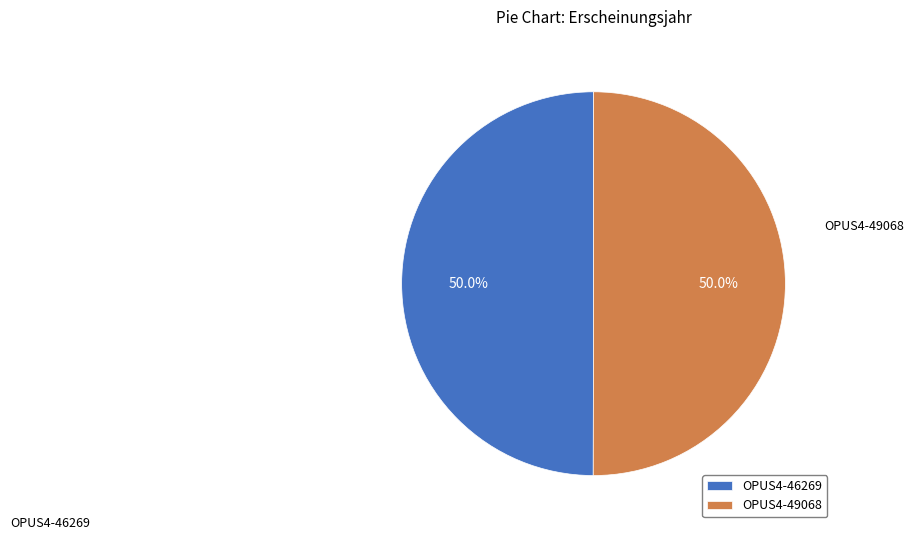

How many segments does this pie chart have?

2